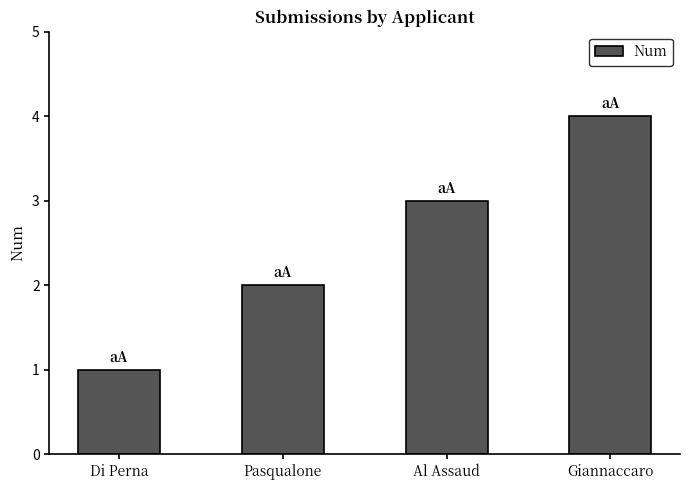

What is the ratio of the value at Pasqualone to the value at Giannaccaro?

0.5